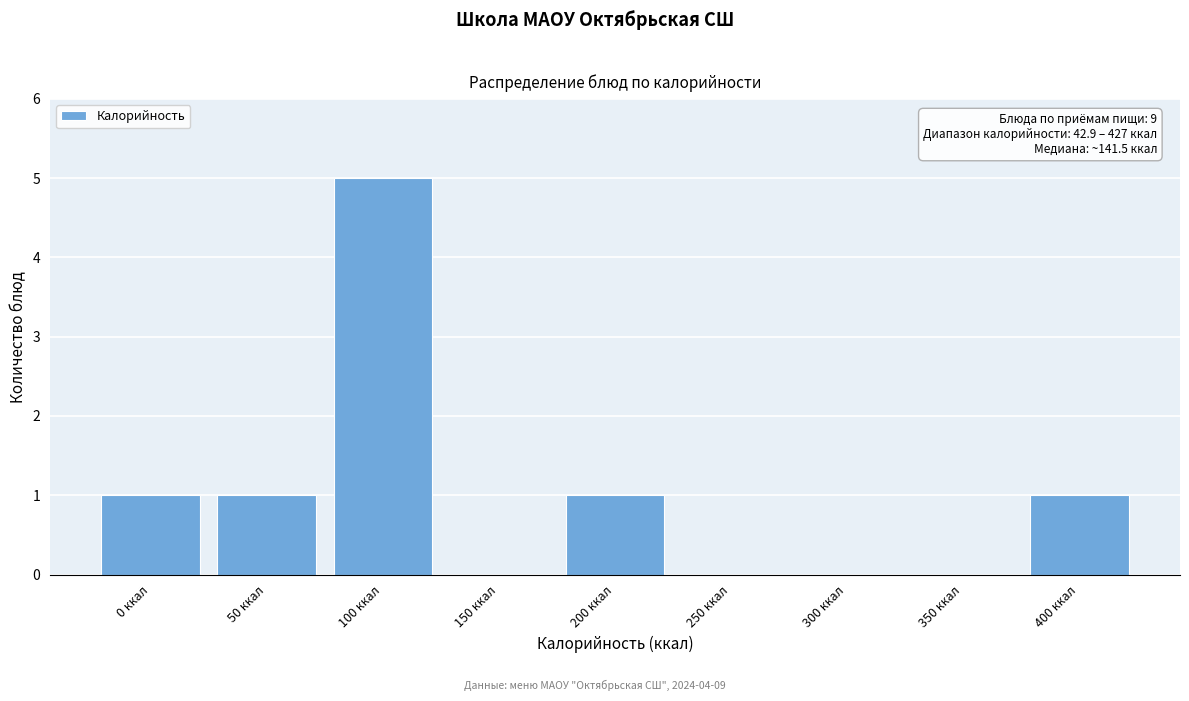

Reading left to right, what are all the values shown in this chart?

0 ккал=1	50 ккал=1	100 ккал=5	150 ккал=0	200 ккал=1	250 ккал=0	300 ккал=0	350 ккал=0	400 ккал=1